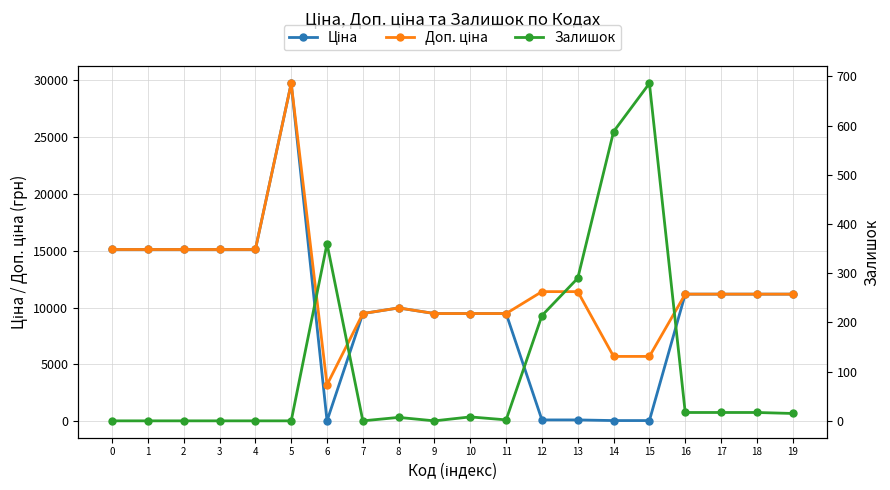

Between 3 and 2, which is larger?

3